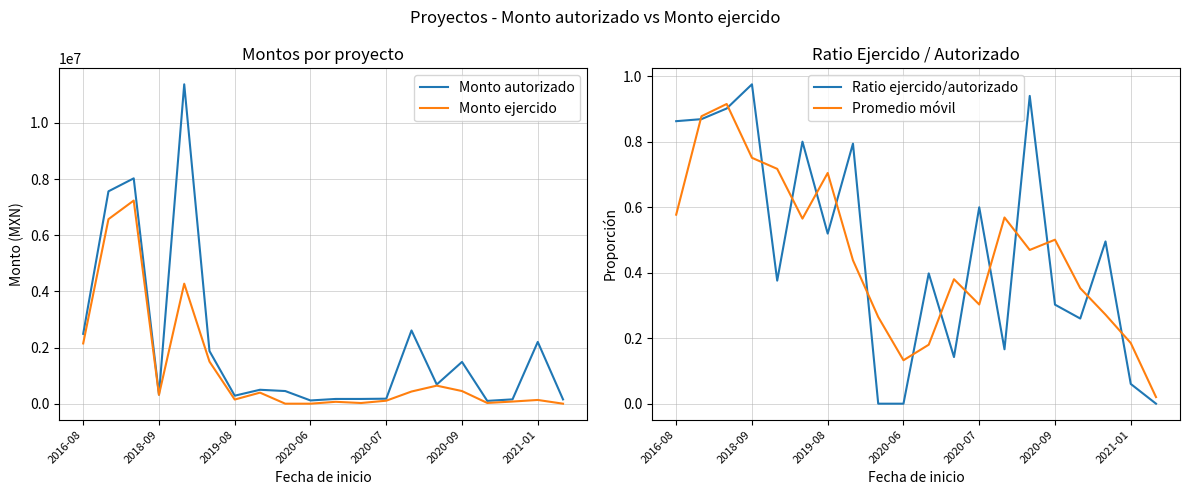

How many categories are shown in the chart?

20